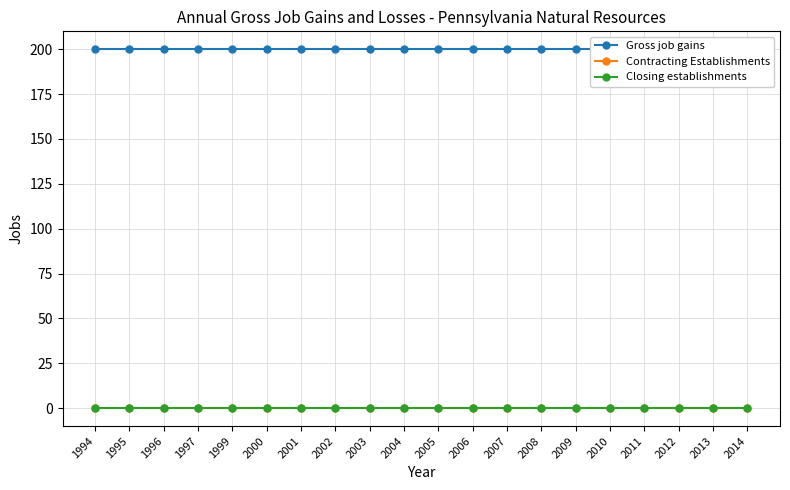

True or false: Gross job gains has more than 0 interior local peaks.

False